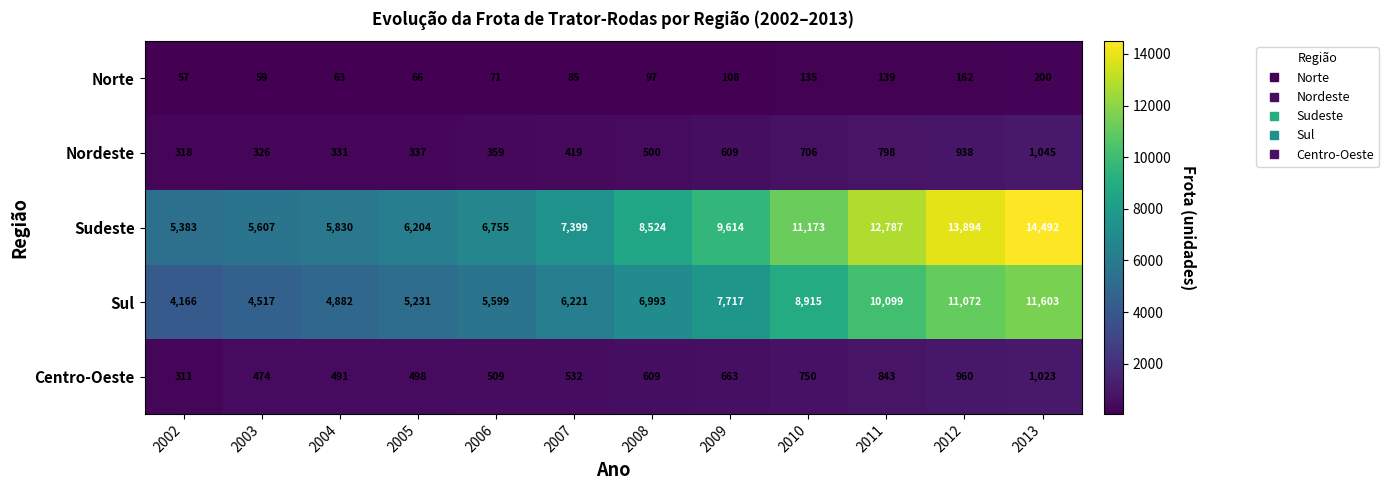

At how many categories does at least one series exceed 3929?

12